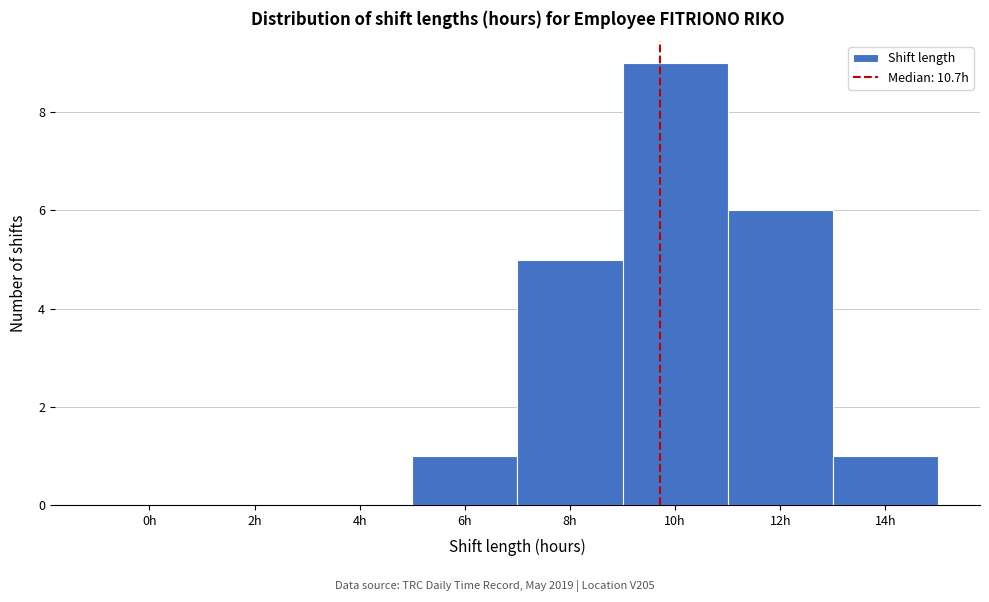

Reading right to left, extract all data points from this chart.

14h=1	12h=6	10h=9	8h=5	6h=1	4h=0	2h=0	0h=0